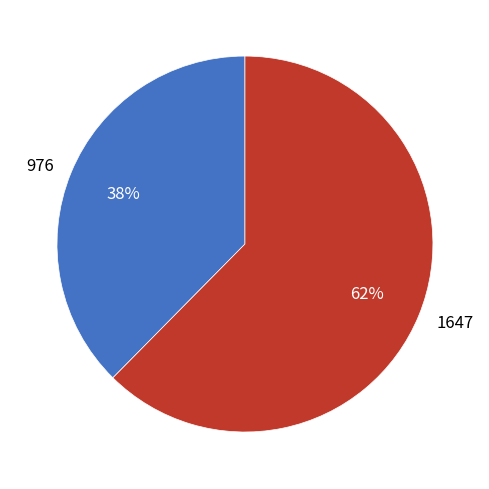

Which has a higher value, 1647 or 976?

1647